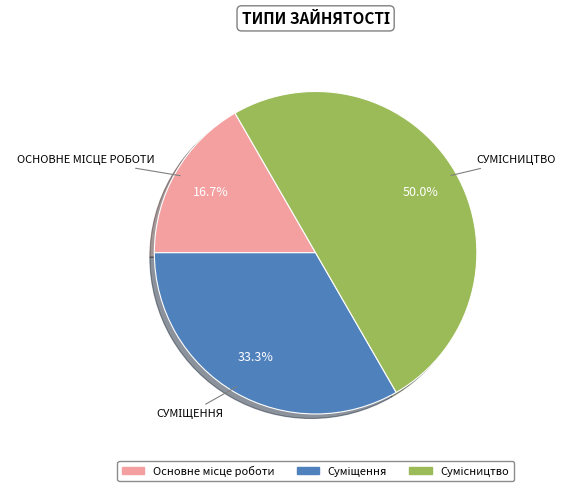

To the nearest percent, what is the difference between the largest and smallest slice percentages?

33%